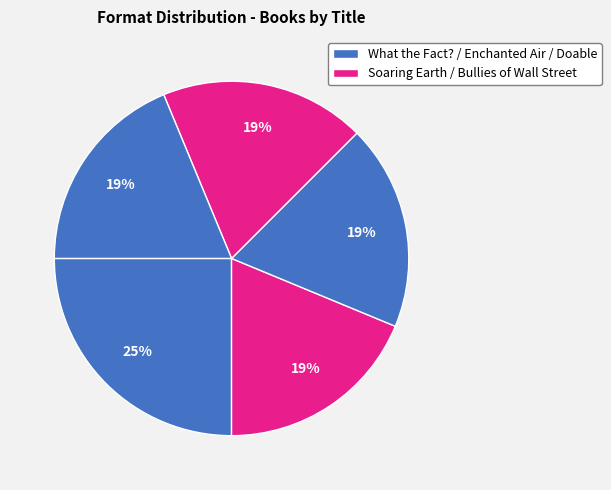

How many slices are in this pie chart?

5